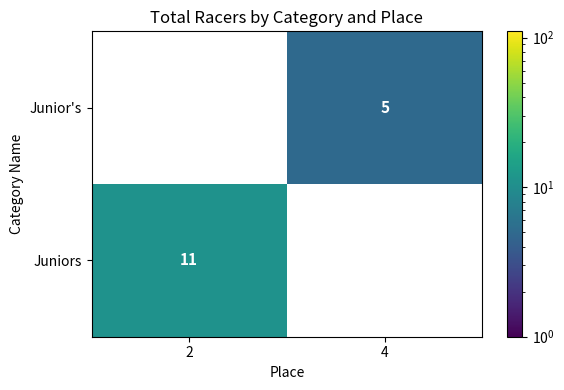

Is it true that Juniors equals 17 at 2?

False